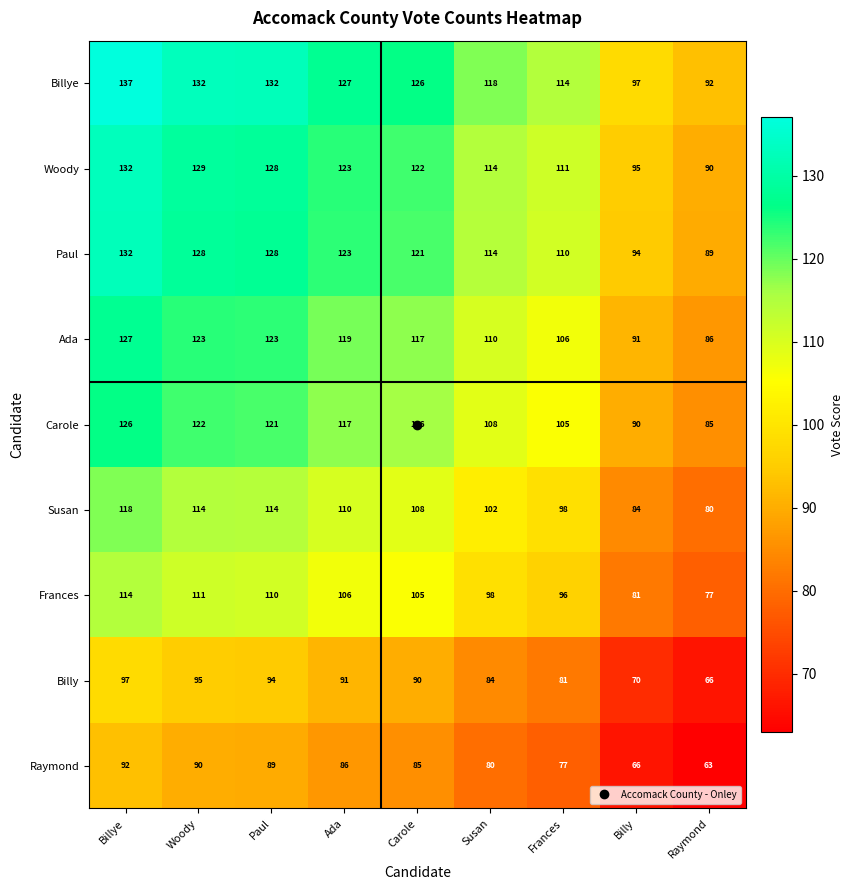

What is the spread (max minus min) of values at Carole?

41